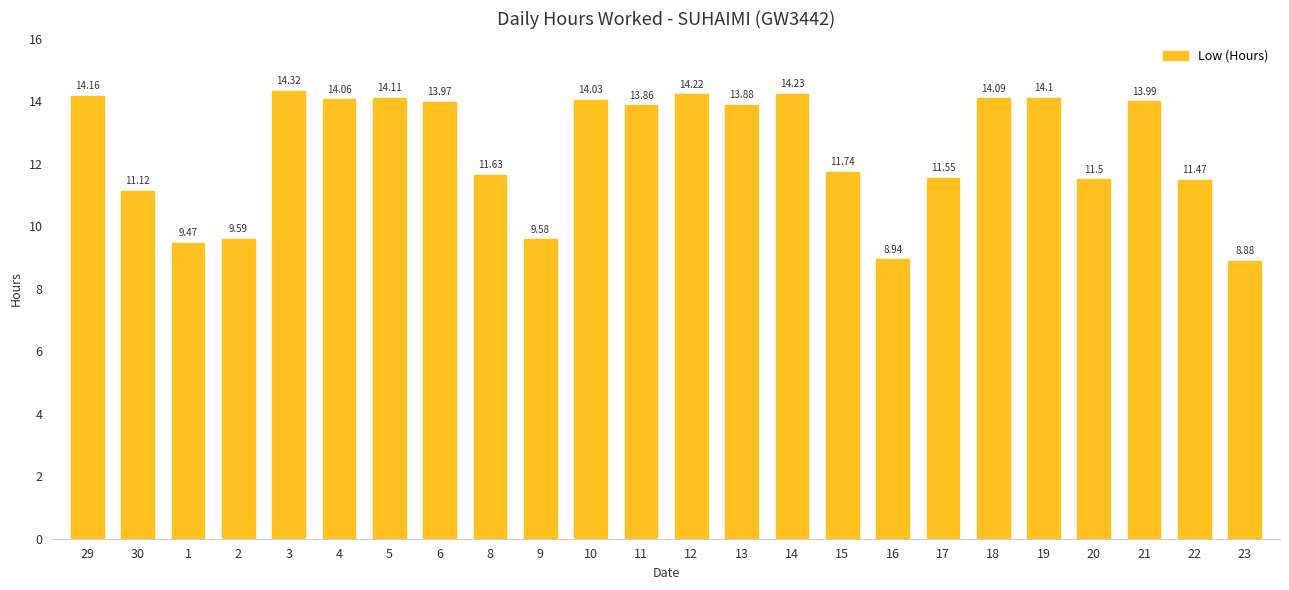

What is the difference between the maximum and minimum values?

5.4